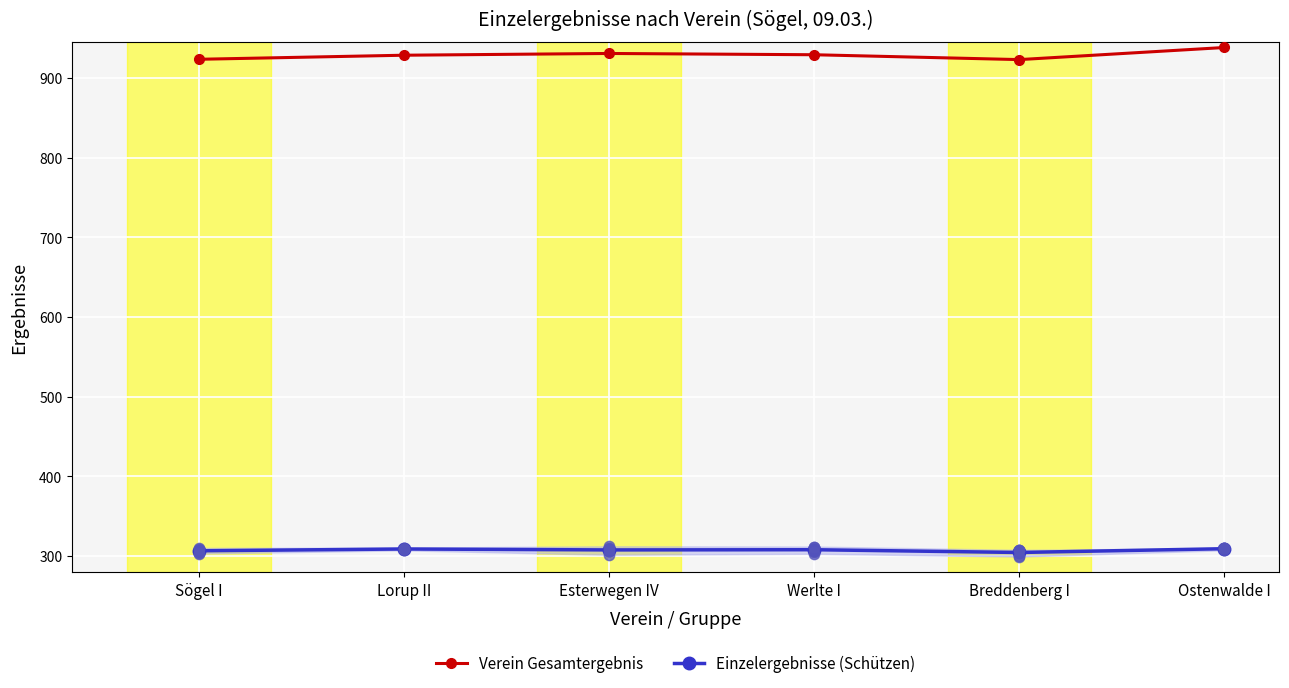

What are all the series names shown in the legend?

Verein Gesamtergebnis, Einzelergebnisse (Schützen)